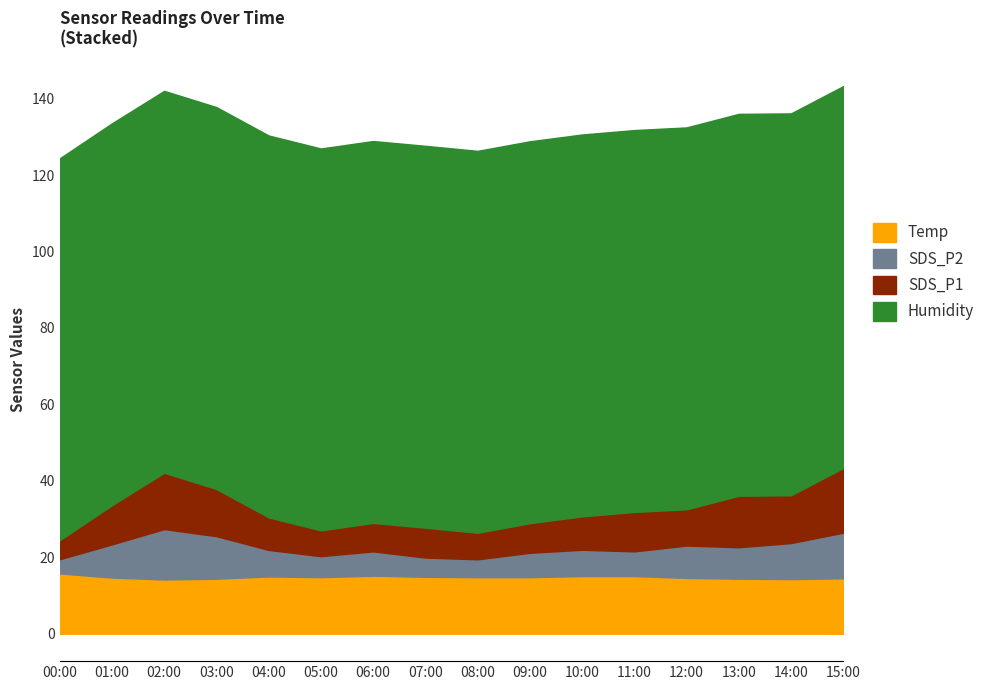

What is the total value across all series at 03:00?

137.8